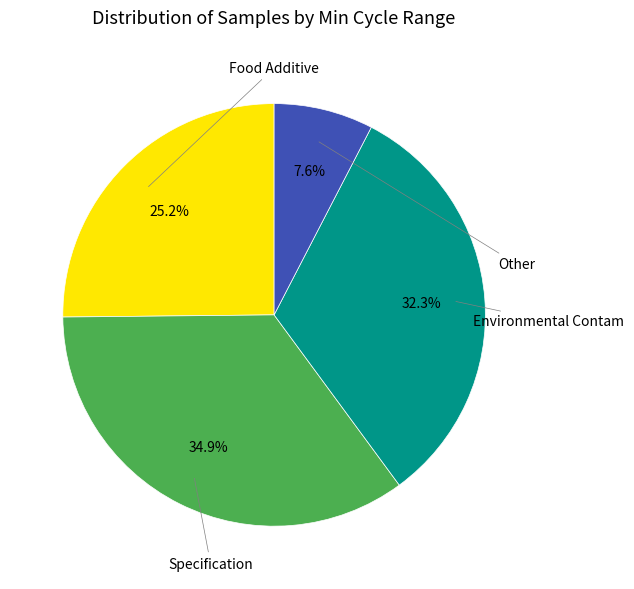

Is there any slice that represents more than half of the pie?

No